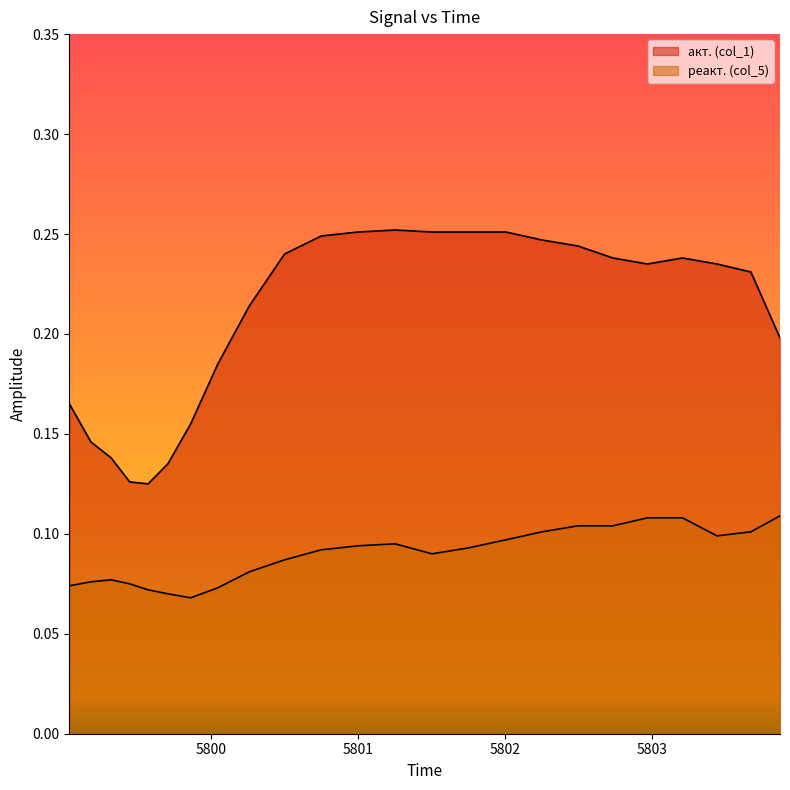

Reading right to left, what are all the values shown in this chart?

акт. (col_1): 0.2	0.2	0.2	0.2	0.2	0.2	0.2	0.2	0.3	0.3	0.3	0.3	0.3	0.2	0.2	0.2	0.2	0.2	0.1	0.1	0.1	0.1	0.1	0.2
реакт. (col_5): 0.1	0.1	0.1	0.1	0.1	0.1	0.1	0.1	0.1	0.1	0.1	0.1	0.1	0.1	0.1	0.1	0.1	0.1	0.1	0.1	0.1	0.1	0.1	0.1